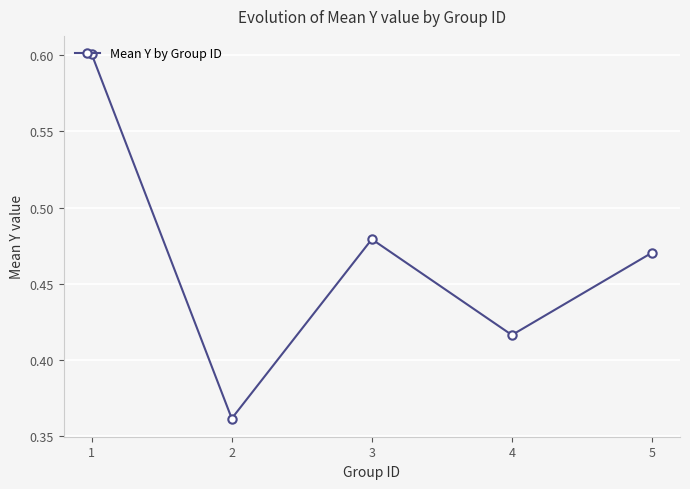

What is the maximum value shown in the chart?

0.6